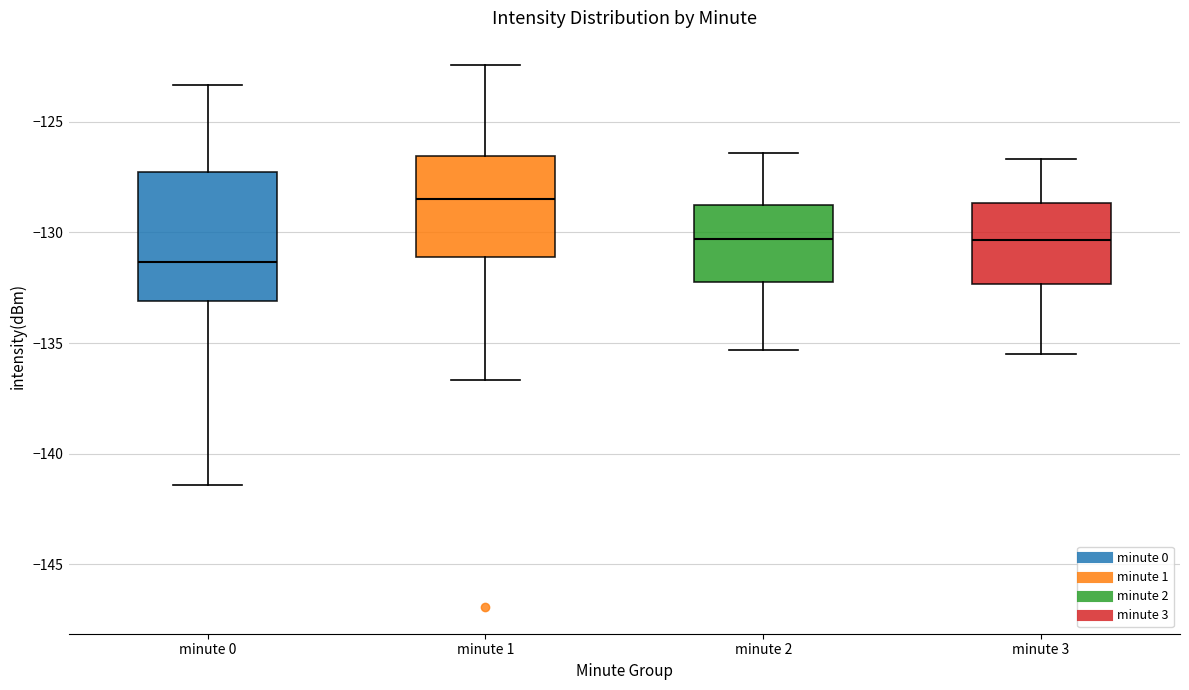

Where is the upper edge of the box for minute 1 on the y-axis? The values are not printed on the chart, so give them approximately, as read against the axis.

-126.5